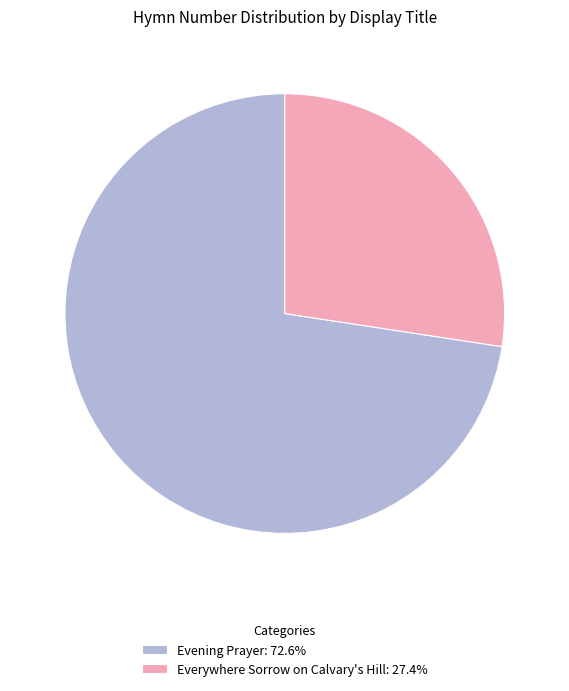

Does Everywhere Sorrow on Calvary's Hill account for over 50% of the chart?

No